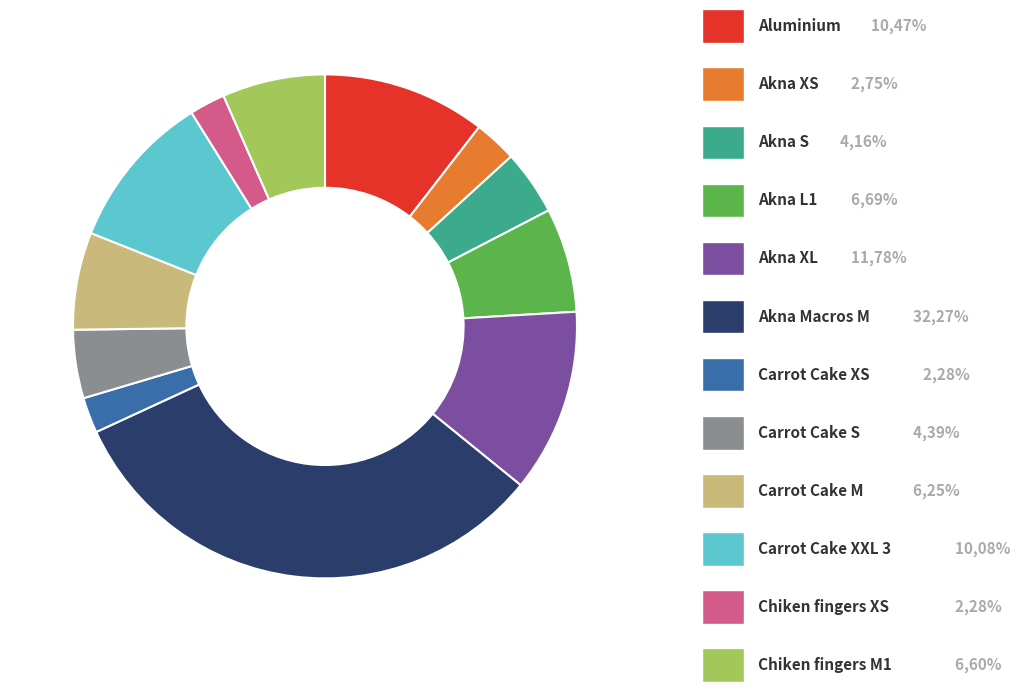

Does any single category account for the majority?

No